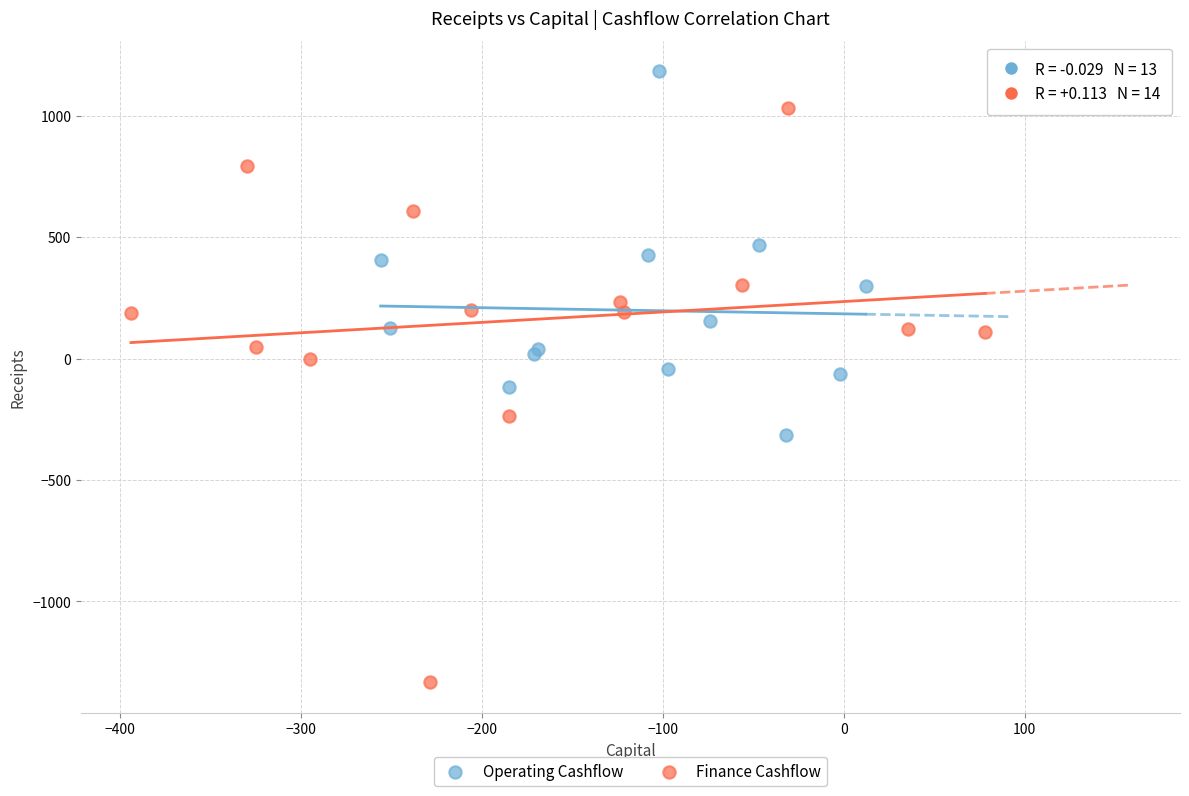

Which series reaches the minimum Y coordinate?

Finance Cashflow